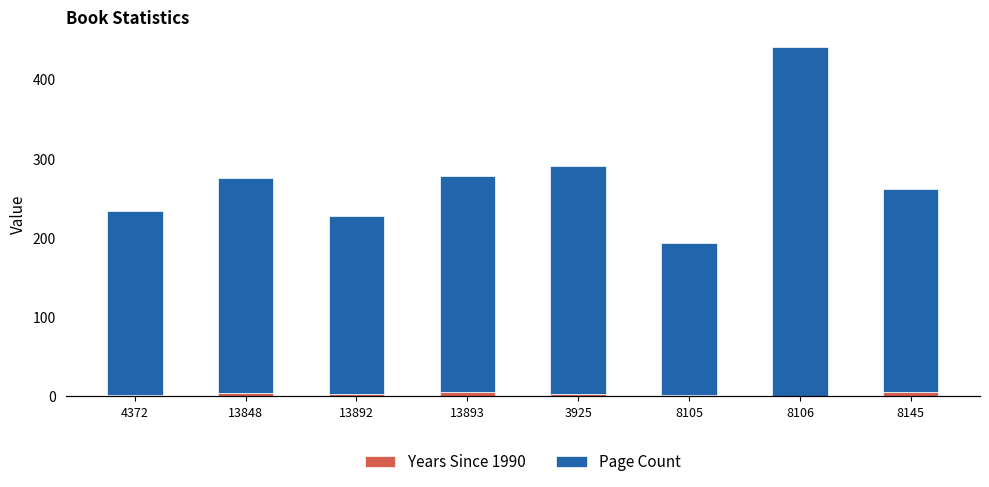

True or false: Page Count has a value of 272 at 13848.

True